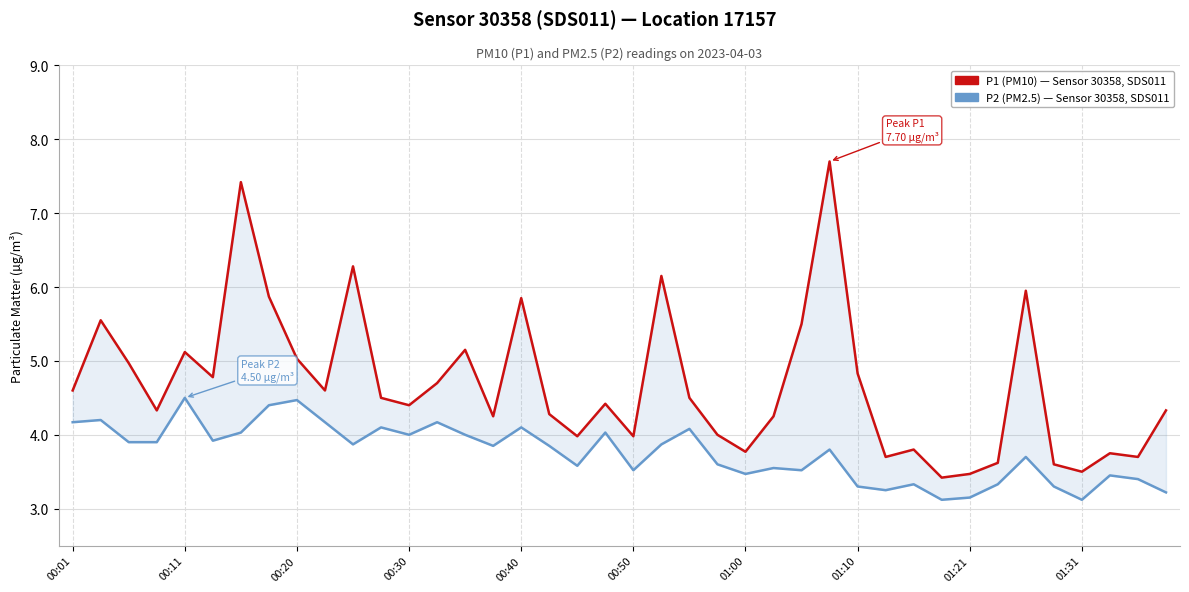

What is the difference between the second highest and second lowest values in the P2 (PM2.5) series?

1.3